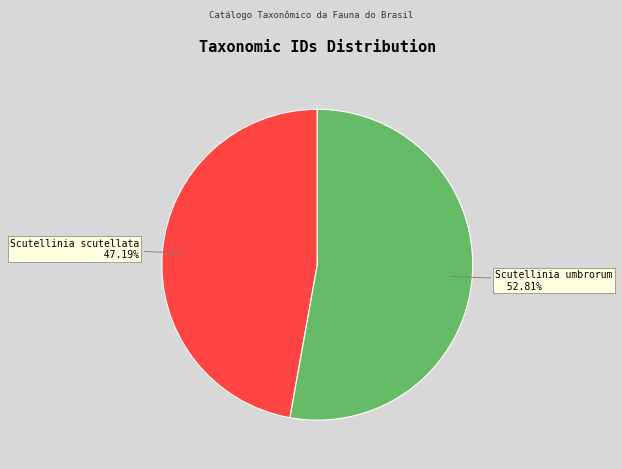

Is there any slice that represents more than half of the pie?

Yes